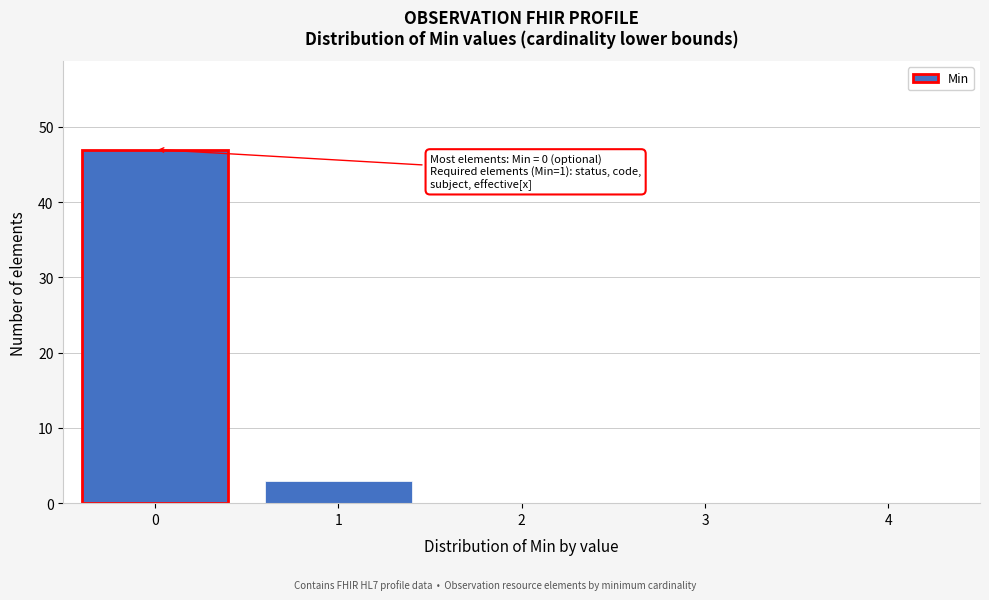

Reading left to right, list all the values displayed in this chart.

0=47	1=3	2=0	3=0	4=0